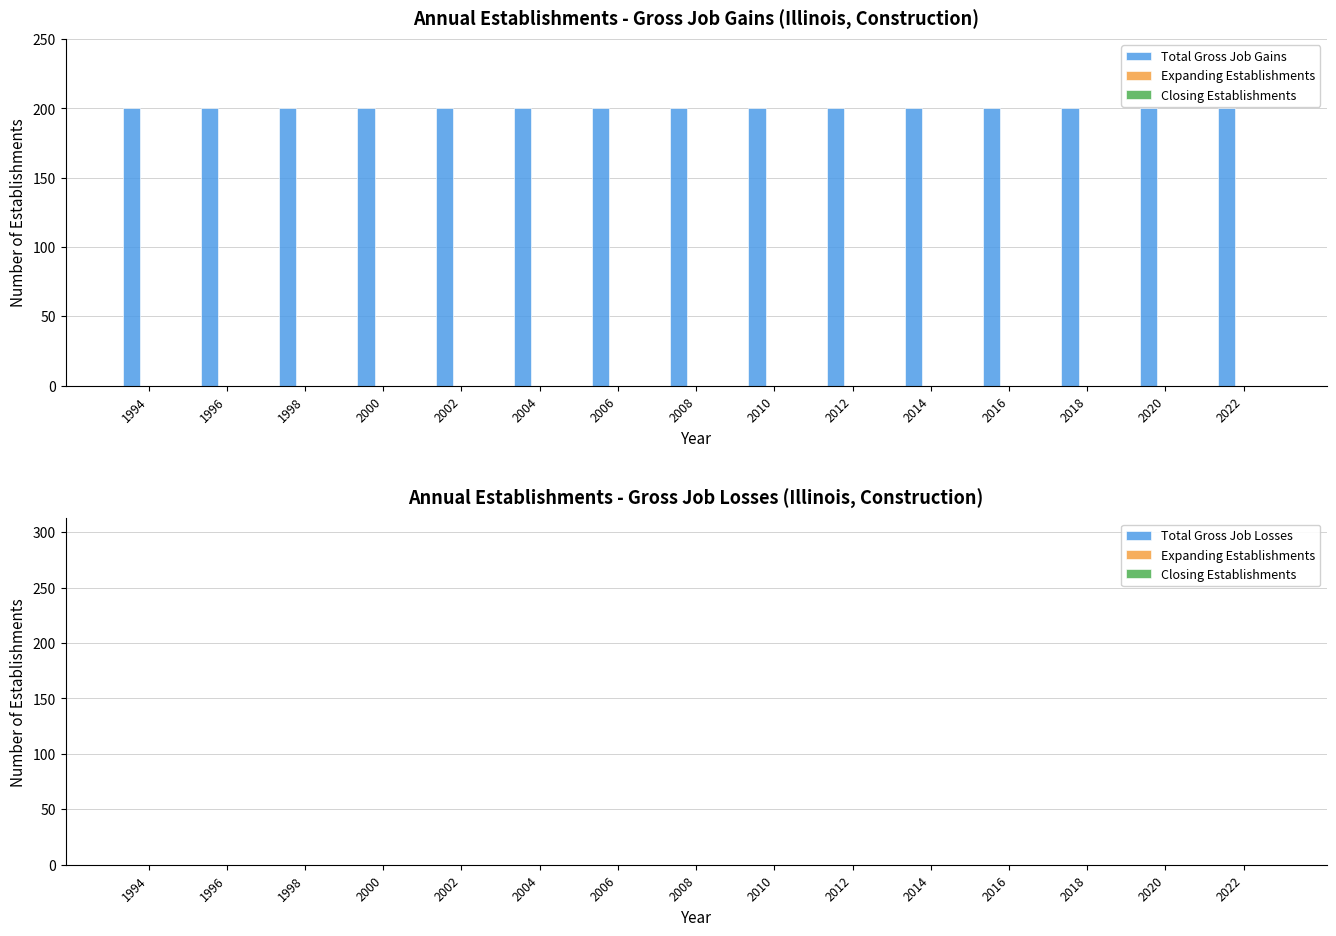

List the series in order of their peak value, lowest first.

Expanding Establishments, Closing Establishments, Total Gross Job Losses, Total Gross Job Gains